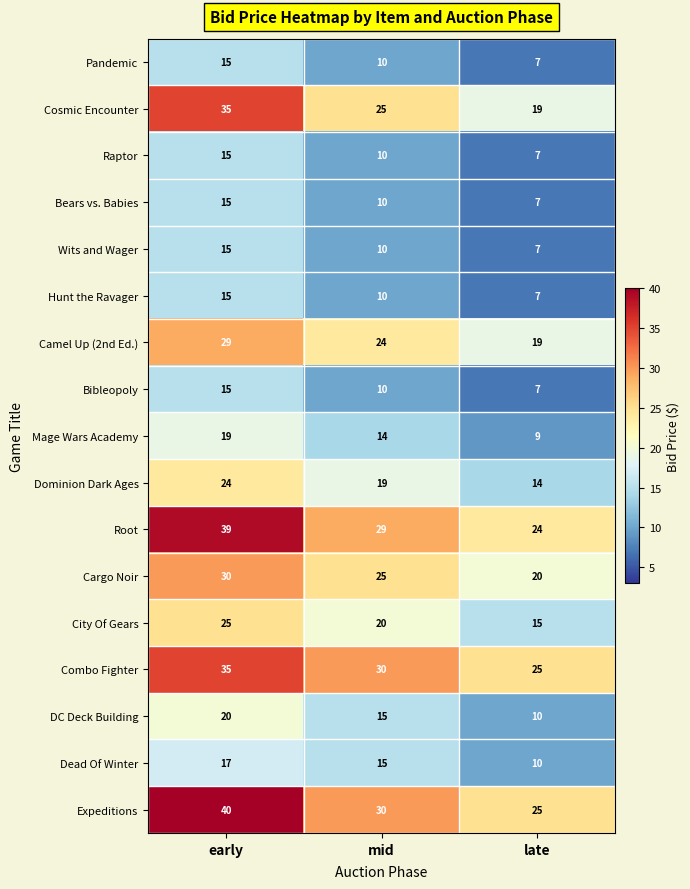

The value of Camel Up (2nd Ed.) at mid is 24. True or false?

True